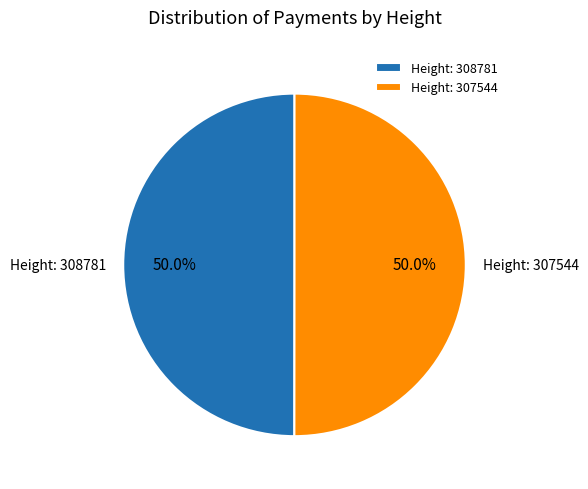

How many slices are in this pie chart?

2